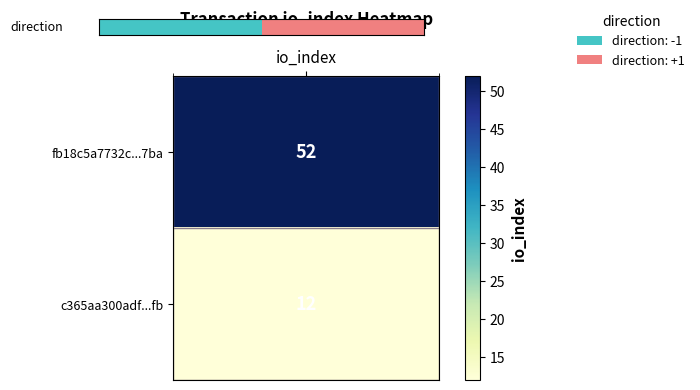

Rank the categories by value from lowest to highest.

io_index, 1